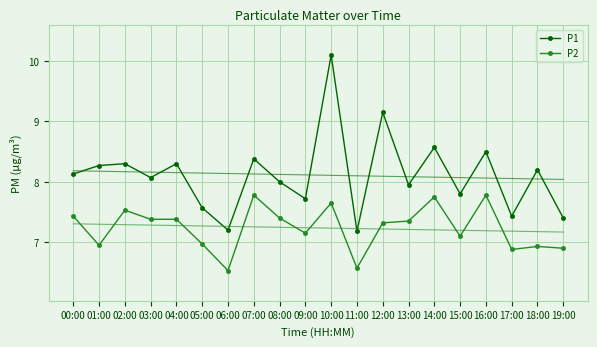

Which series has the largest range (max minus min)?

P1